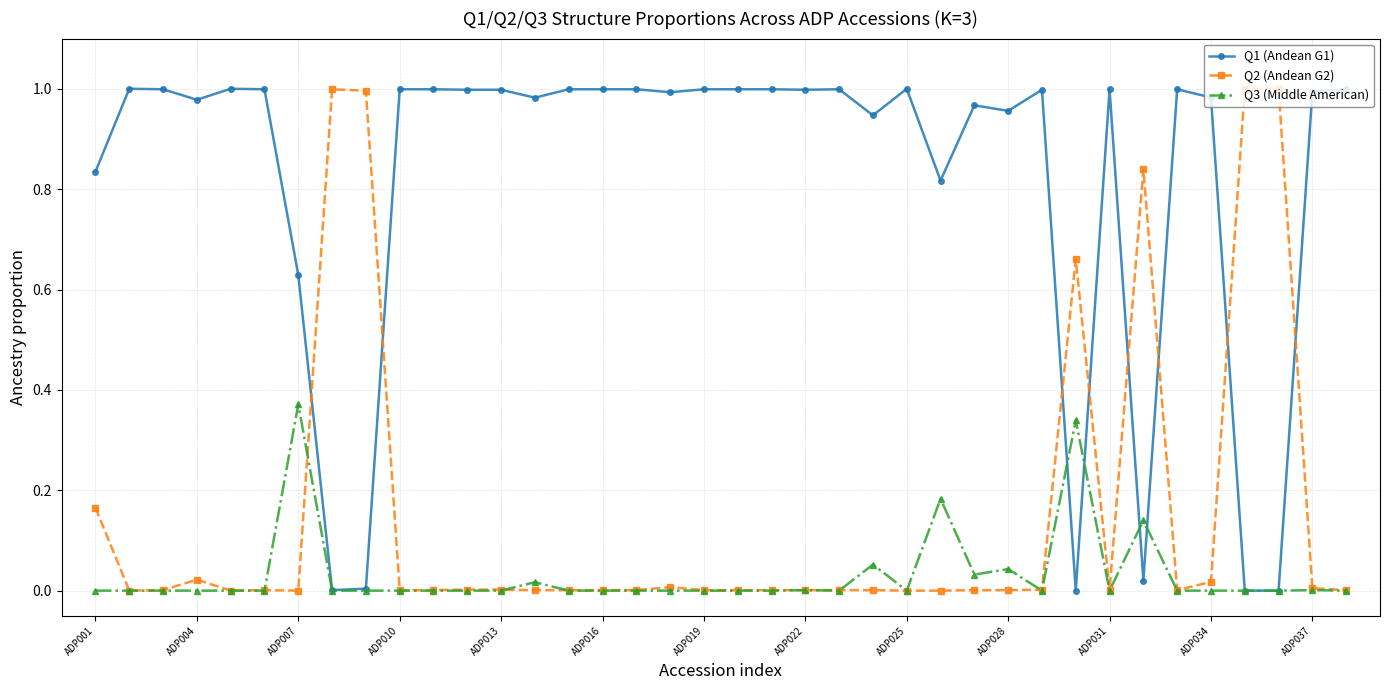

True or false: Q3 (Middle American) has more than 0 points higher than both neighbors.

True